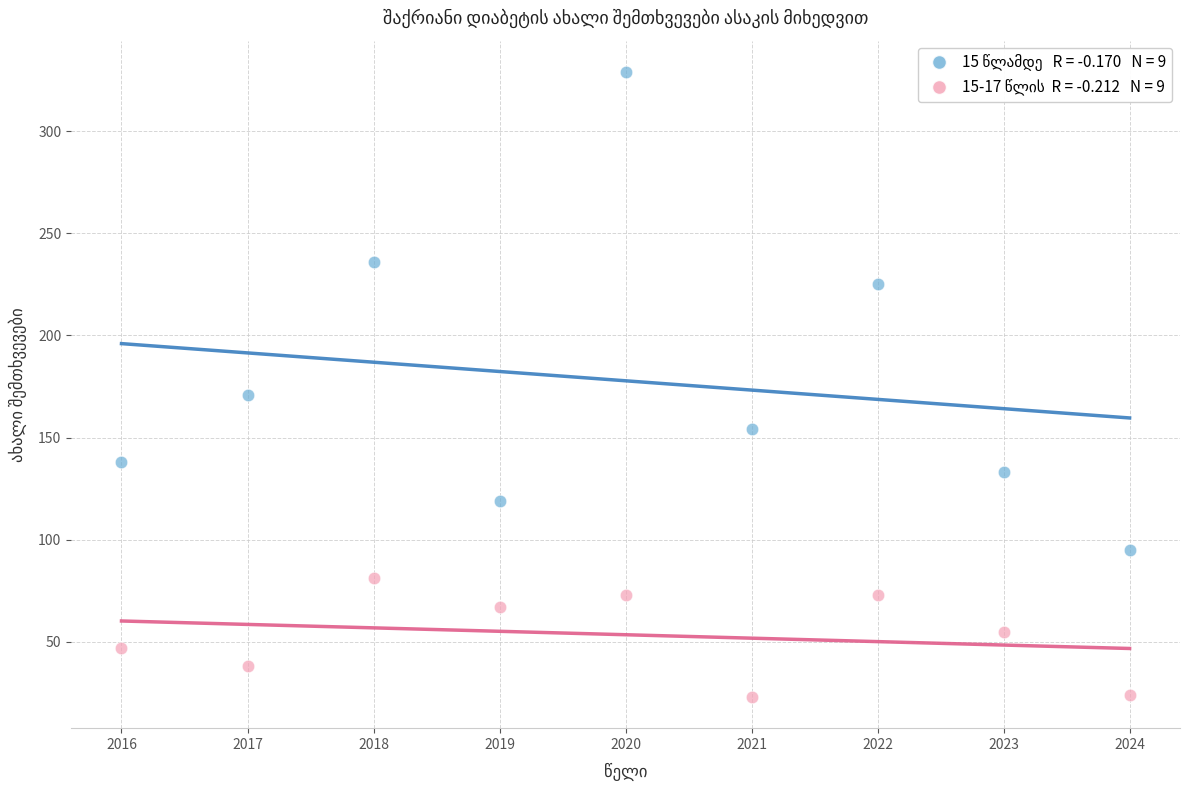

Across all series, what Y value is closest to 176?

171